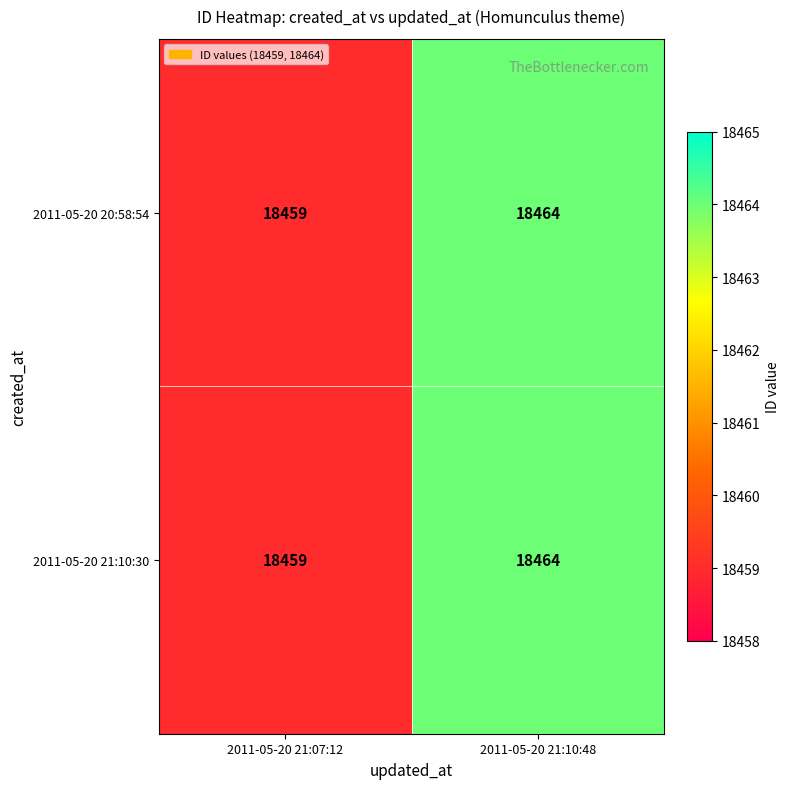

What is the total value across all series at 2011-05-20 21:10:48?

36928